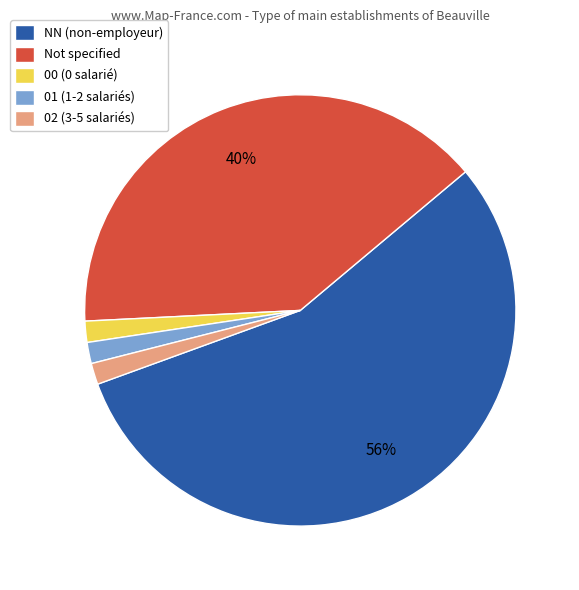

How many slices are in this pie chart?

5